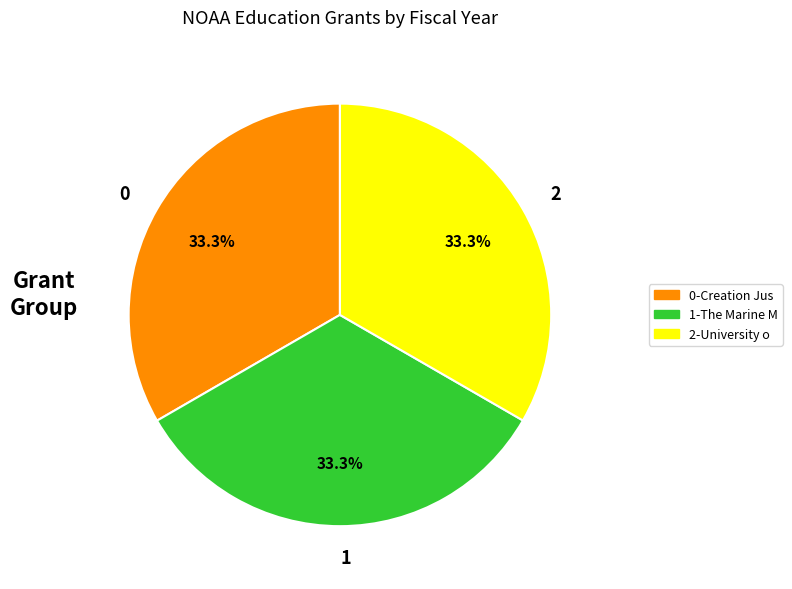

What portion of the pie excludes 2?

66.7%